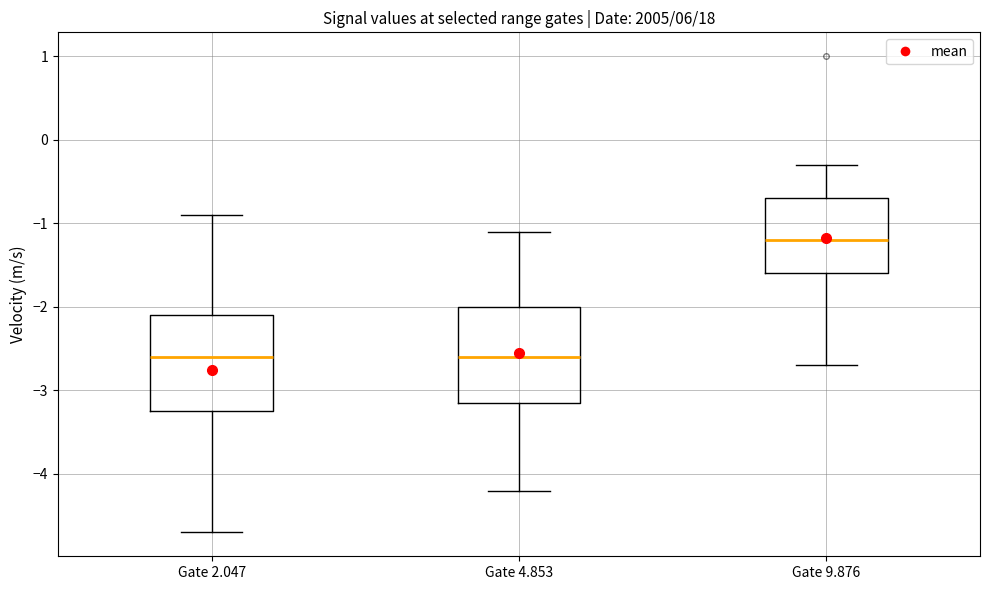

Where does the lower whisker of the box for Gate 4.853 end on the y-axis? The values are not printed on the chart, so give them approximately, as read against the axis.

-4.2